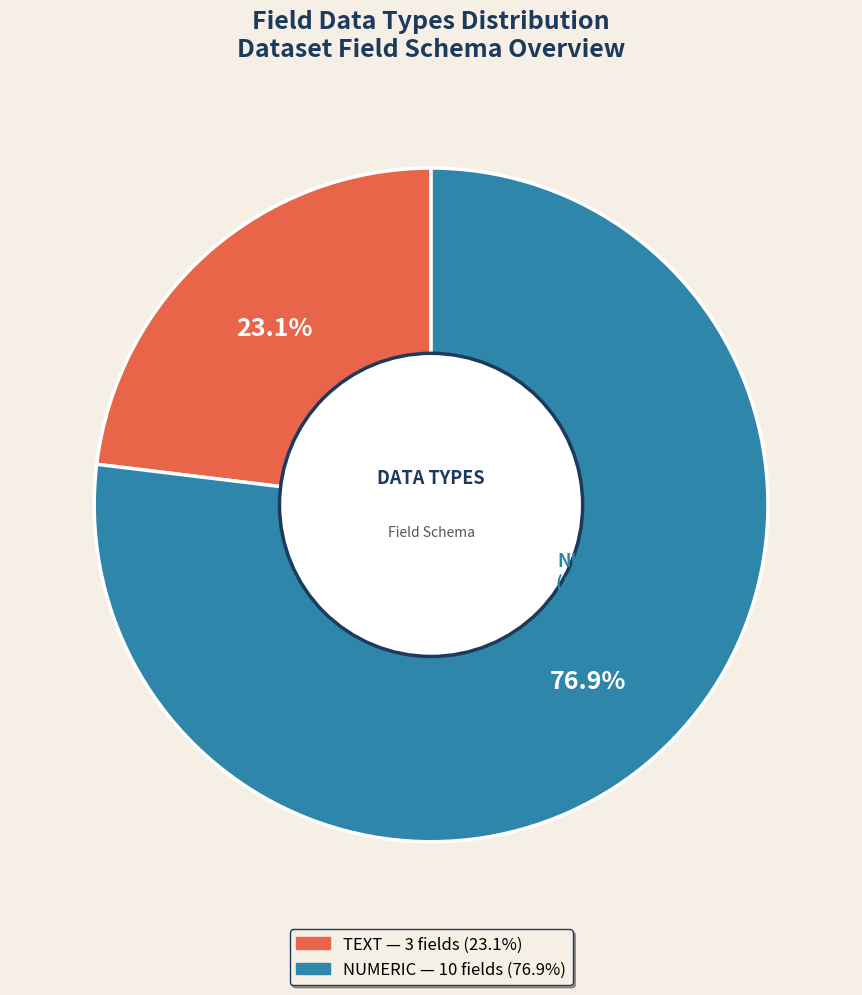

Combined, do TEXT and NUMERIC account for over 50%?

Yes